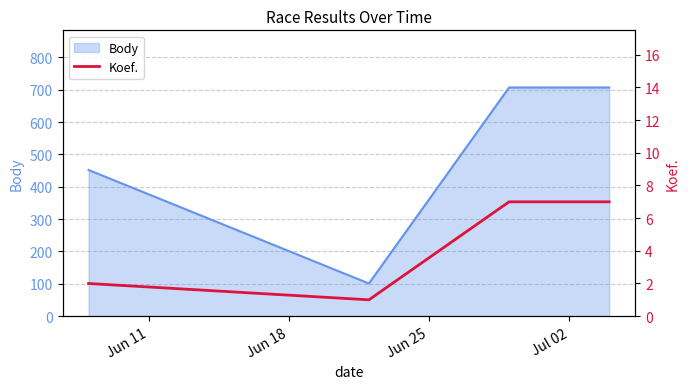

Count the values in the range 2 to 7.

3